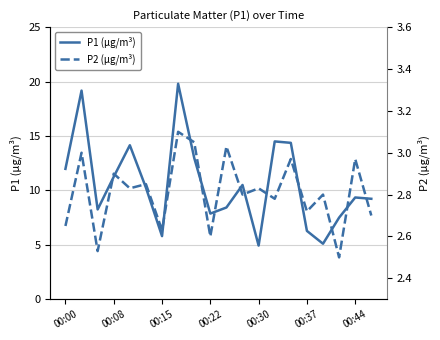

What is the minimum value for P1 (µg/m³)?

4.9